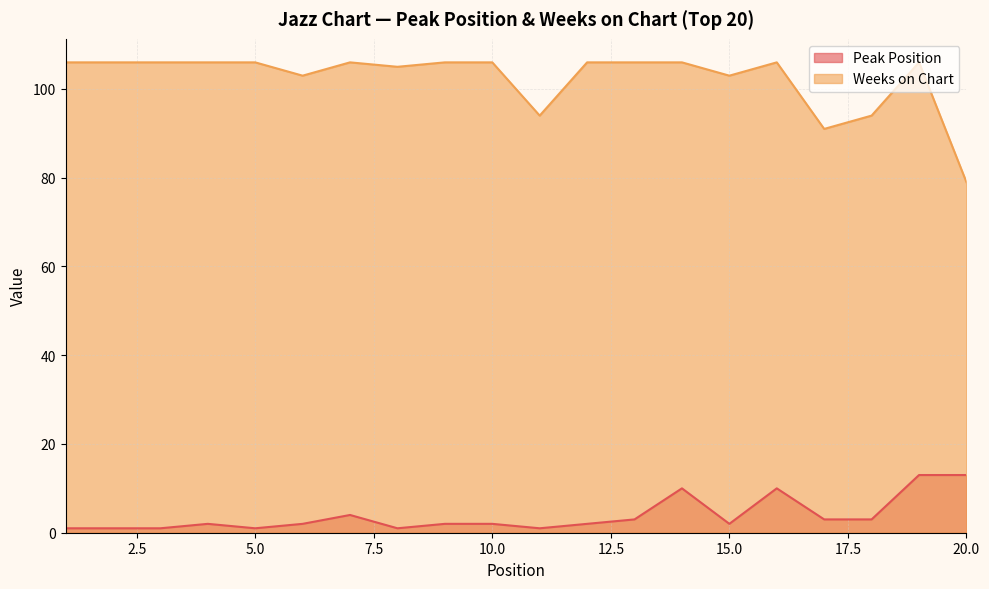

At how many categories does at least one series exceed 105?

13